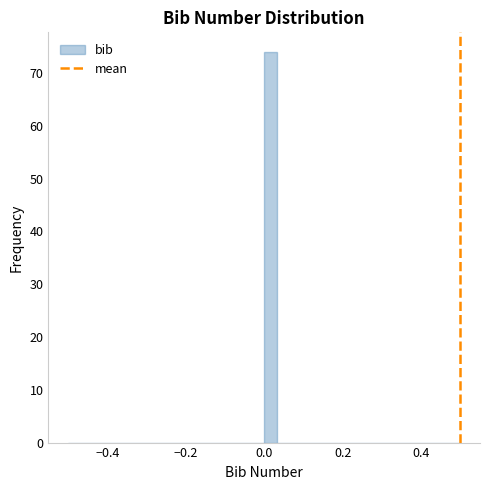

Around what value on the x-axis is the tallest bar? Give the approximate position of its centre, as read against the axis.

0.02